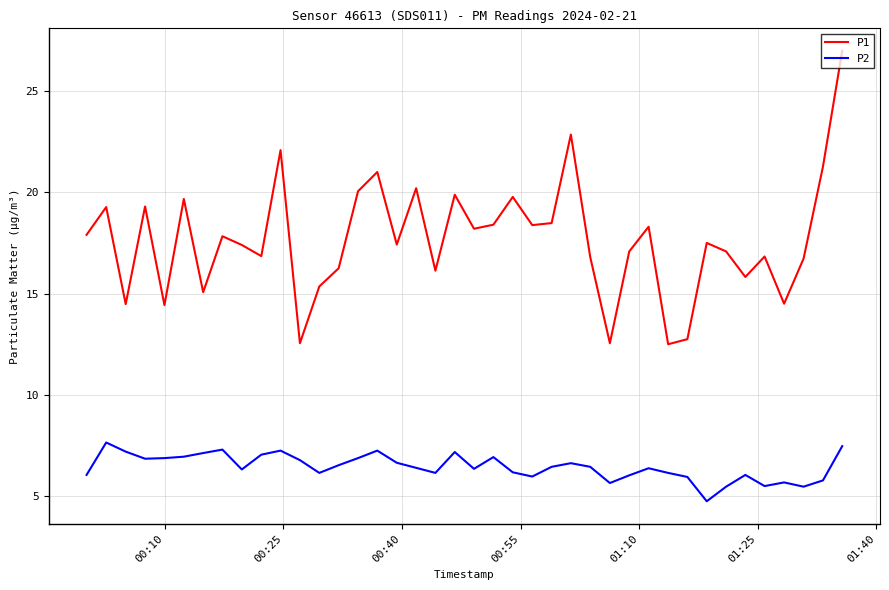

What is the maximum value for P2?

7.7